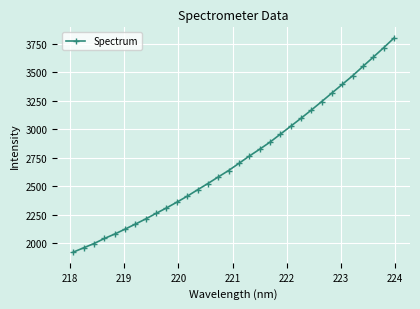

What is the difference between the maximum and minimum values?

1879.1